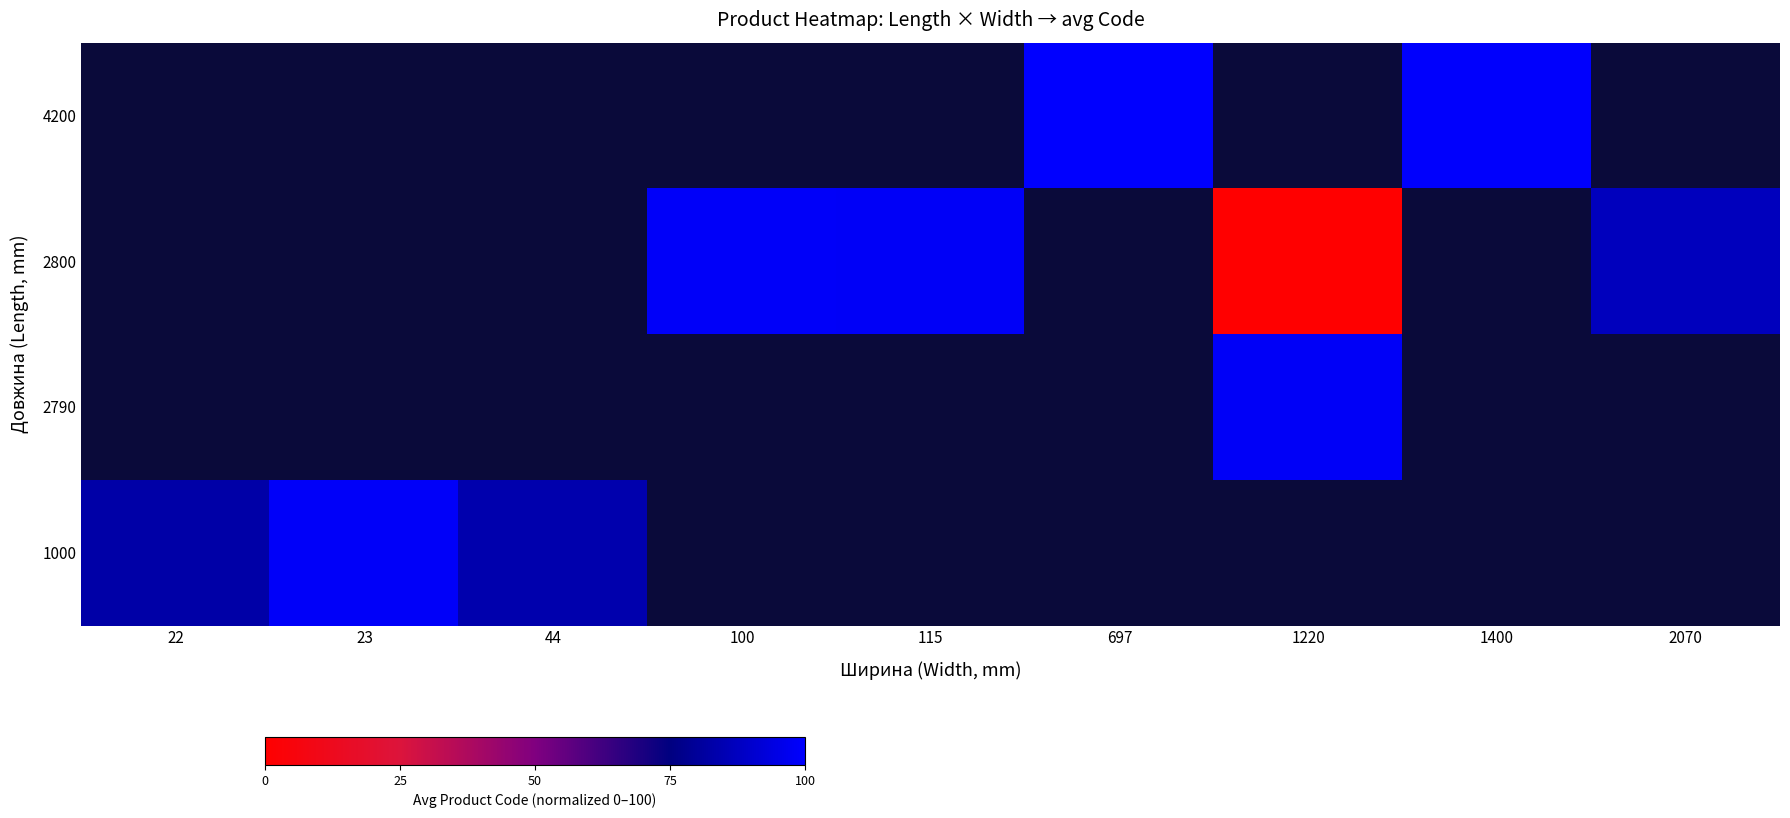

List the series in order of their overall mean, lowest first.

4200, 2800, 2790, 1000